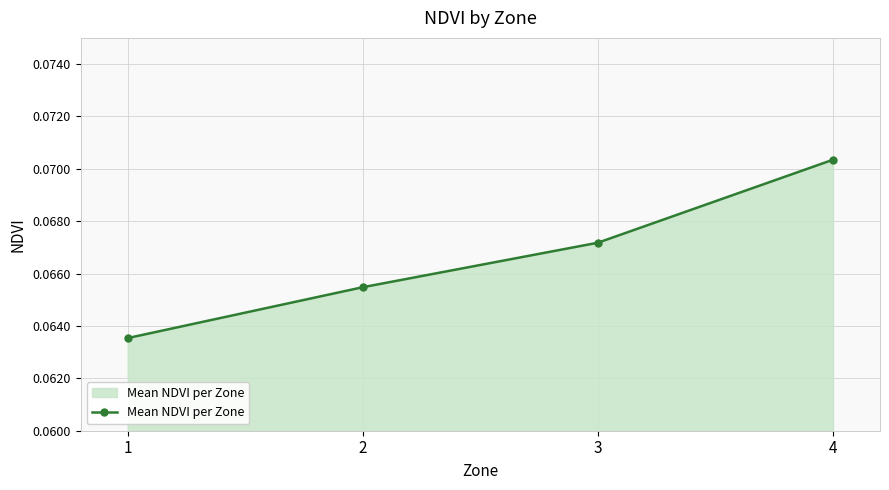

Where is the data nearest to the value 0?

1